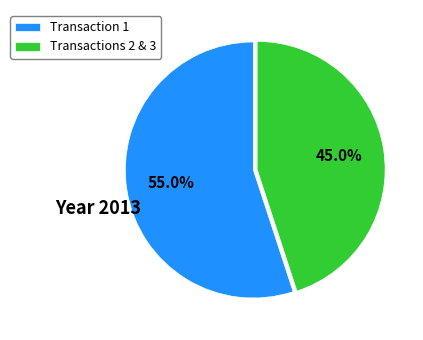

What is the largest slice in the pie chart?

Transaction 1